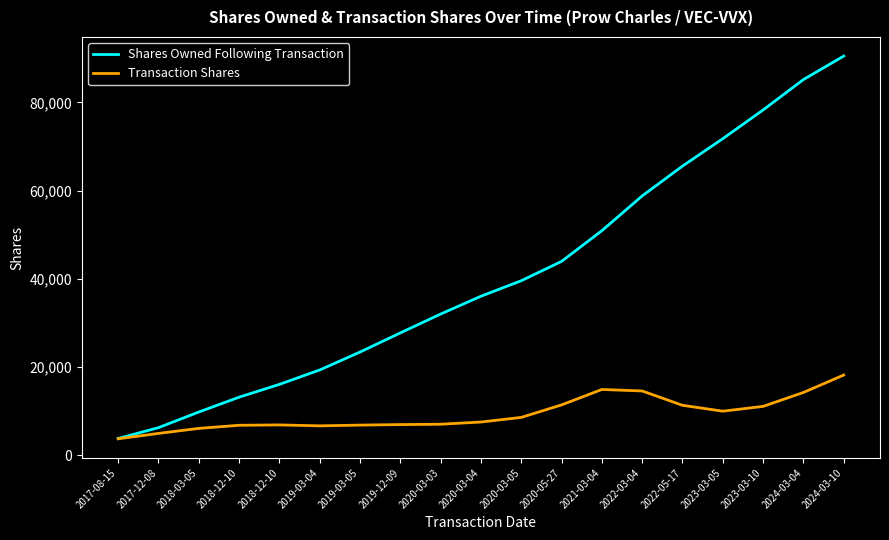

What is the label of the 4th point from the left?

2018-12-10